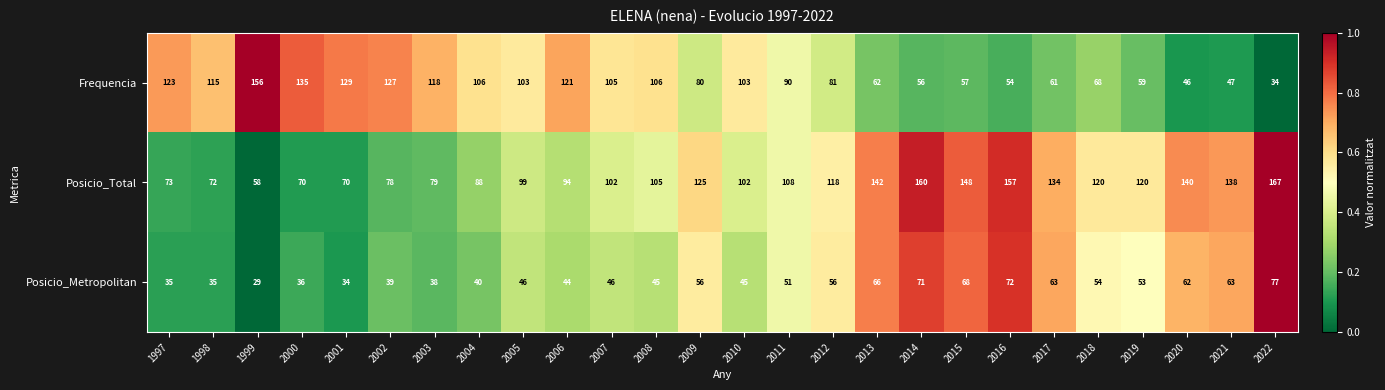

What is the maximum value for Frequencia?

156